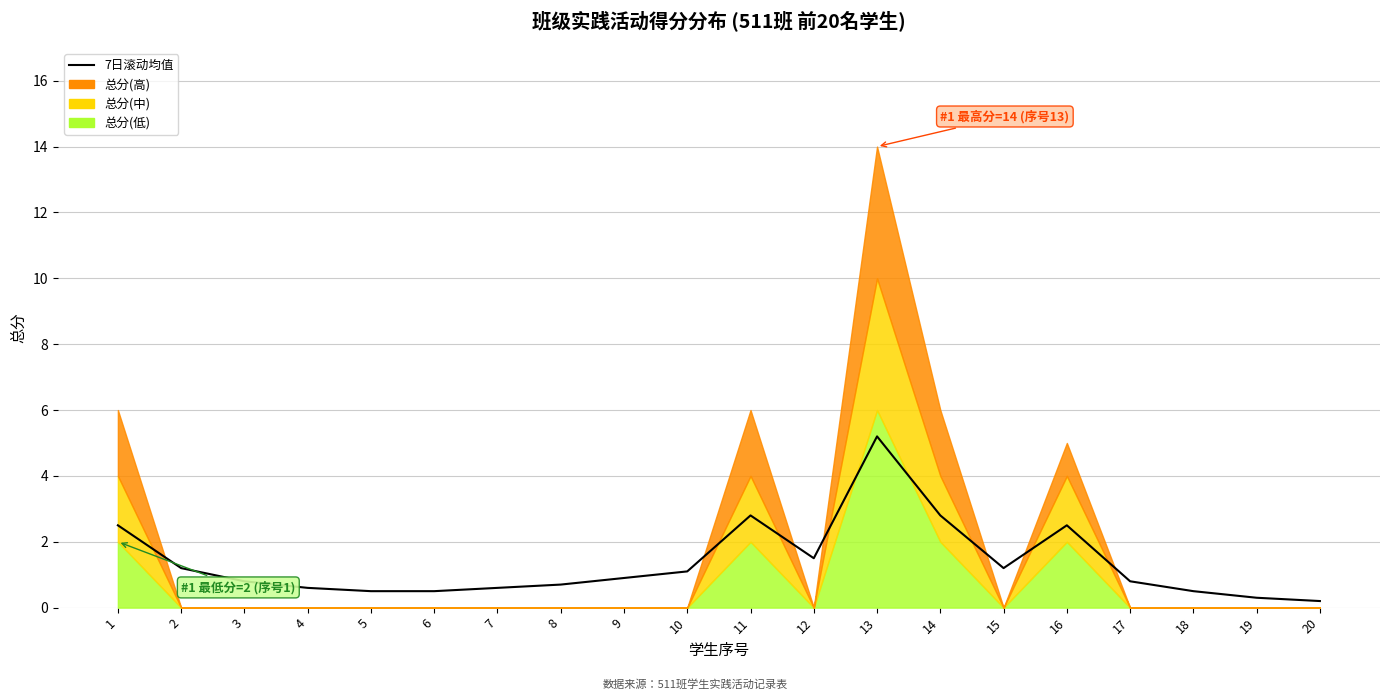

Rank the categories by value from lowest to highest.

20, 19, 5, 6, 18, 4, 7, 8, 3, 17, 9, 10, 2, 15, 12, 1, 16, 11, 14, 13